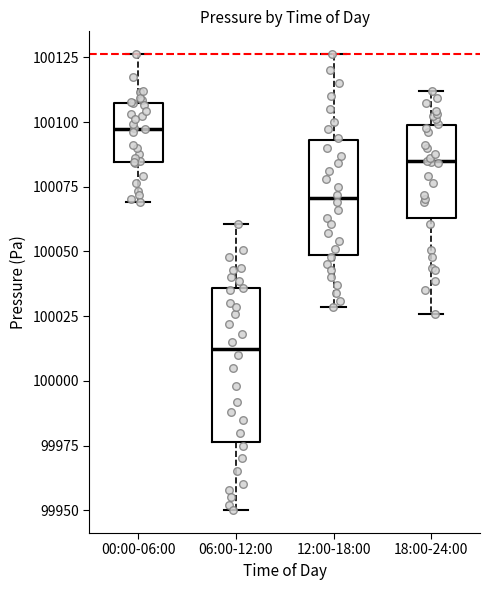

Which box has the lowest median line?

06:00-12:00